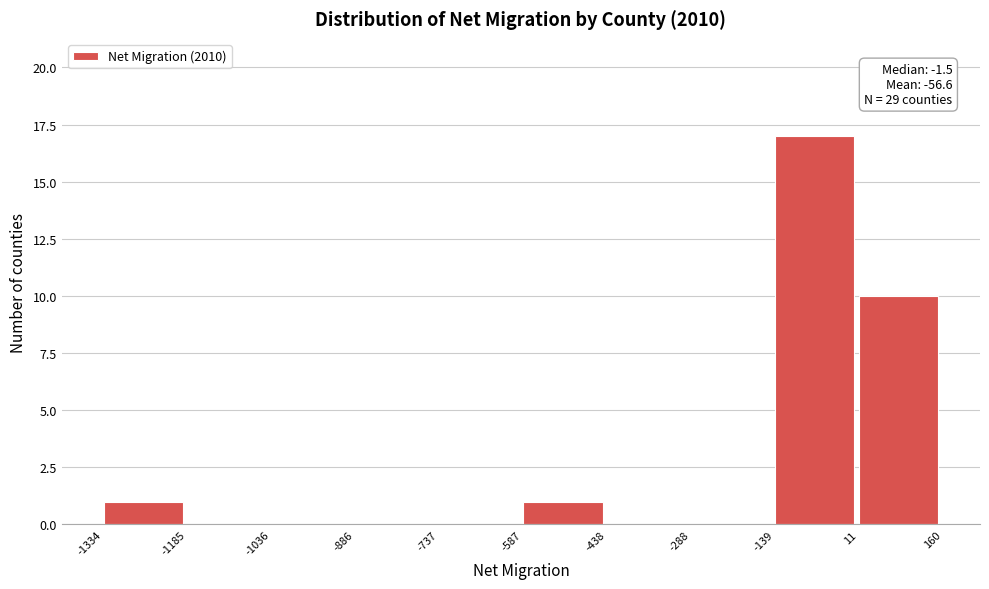

Which range on the x-axis has the tallest bar?

-139 to 11